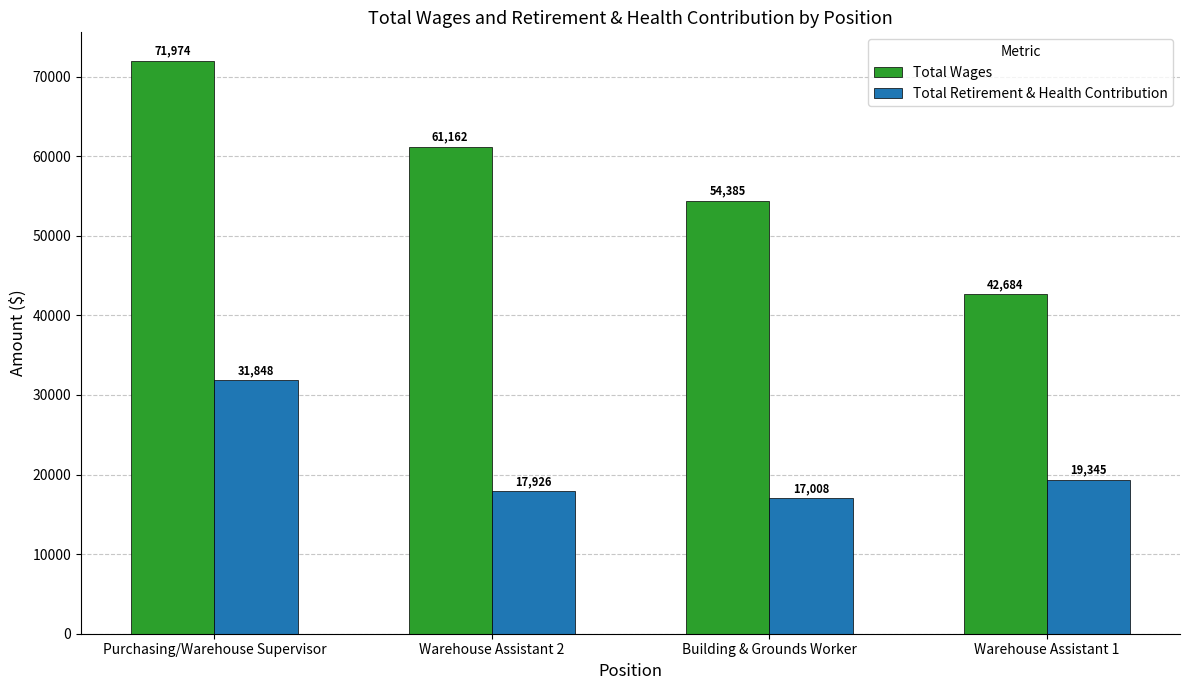

What is the label of the 4th bar from the right?

Purchasing/Warehouse Supervisor